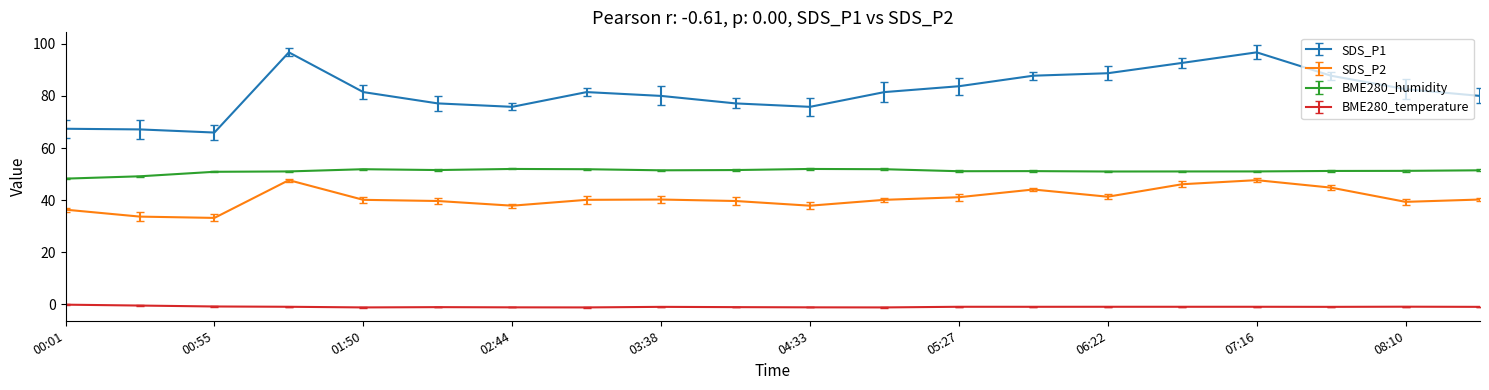

True or false: SDS_P2 and SDS_P1 cross at least once.

False